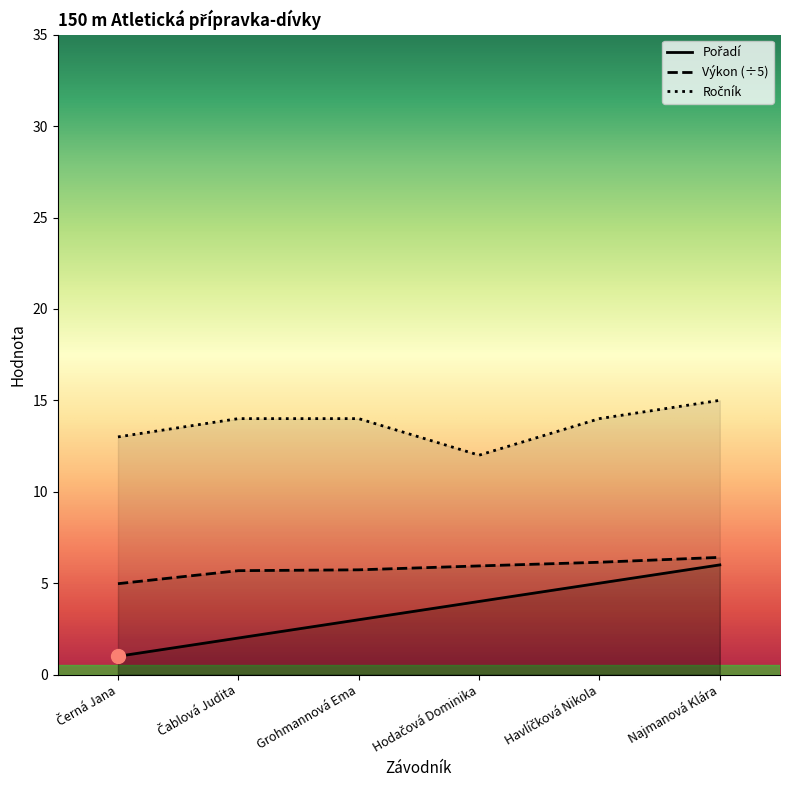

Reading left to right, transcribe all the data shown in this chart.

Pořadí: Černá Jana=1.0	Čablová Judita=2.0	Grohmannová Ema=3.0	Hodačová Dominika=4.0	Havlíčková Nikola=5.0	Najmanová Klára=6.0
Výkon: Černá Jana=5.0	Čablová Judita=5.7	Grohmannová Ema=5.7	Hodačová Dominika=5.9	Havlíčková Nikola=6.1	Najmanová Klára=6.4
Ročník: Černá Jana=13.0	Čablová Judita=14.0	Grohmannová Ema=14.0	Hodačová Dominika=12.0	Havlíčková Nikola=14.0	Najmanová Klára=15.0